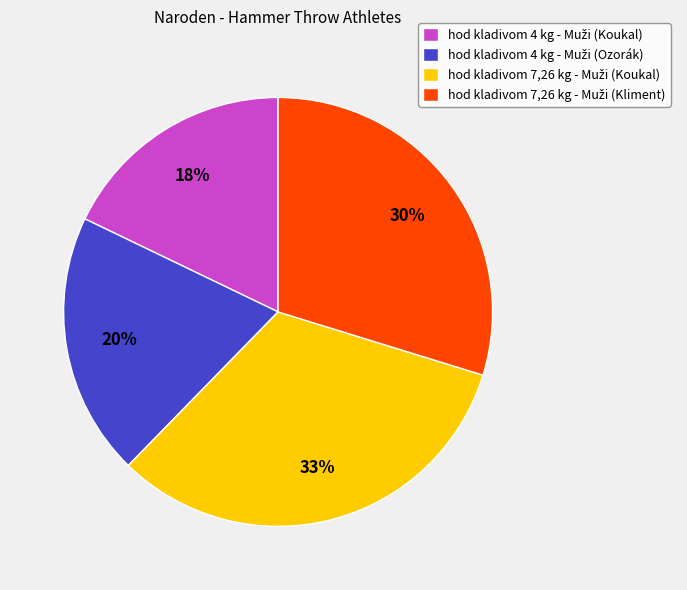

How many slices are in this pie chart?

4